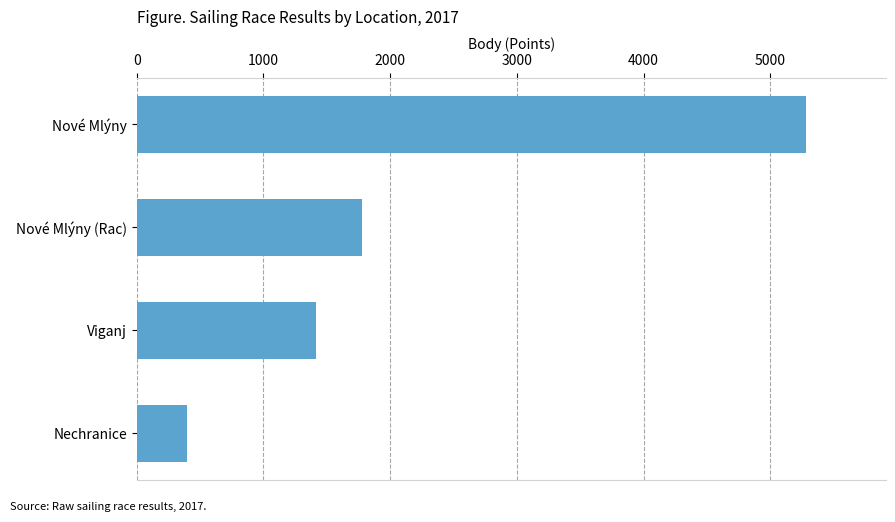

Is it true that the value at Nové Mlýny is 7252?

False